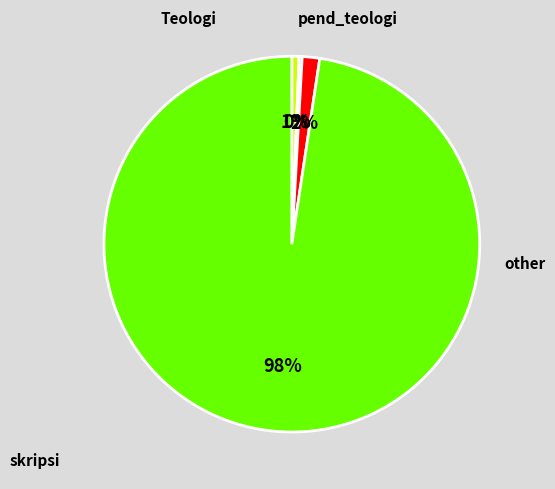

Is there a majority slice in this chart?

Yes